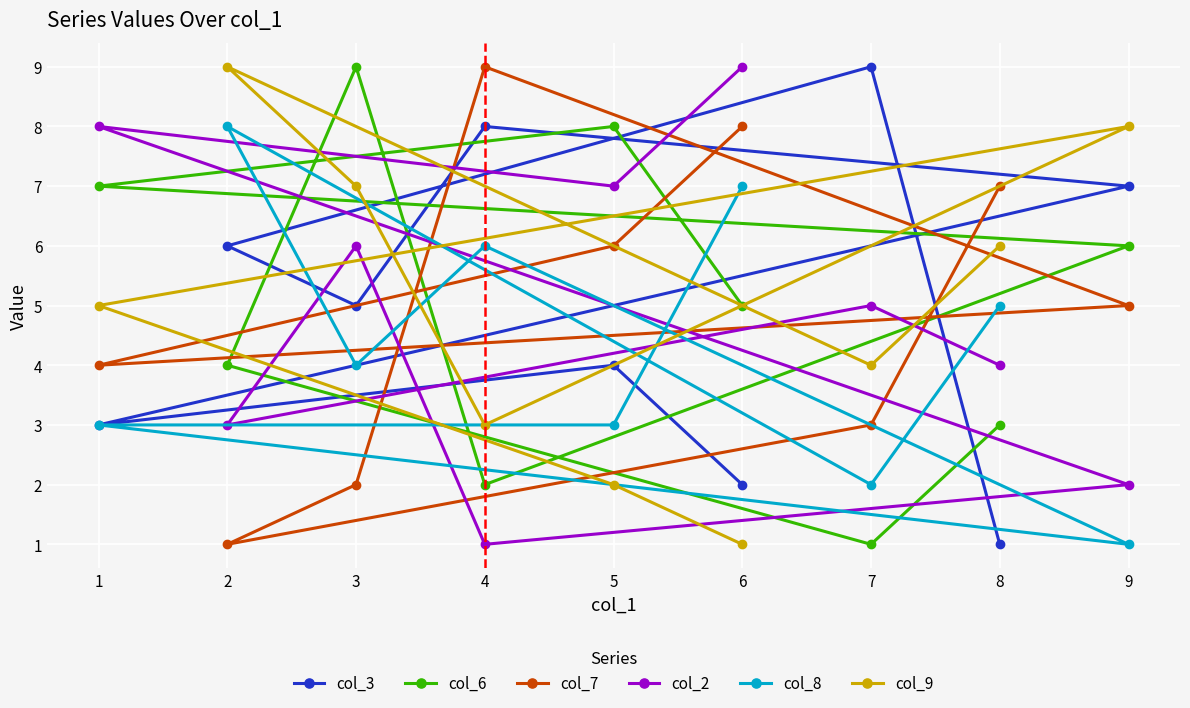

Is this an area chart (filled region under the line)?

No